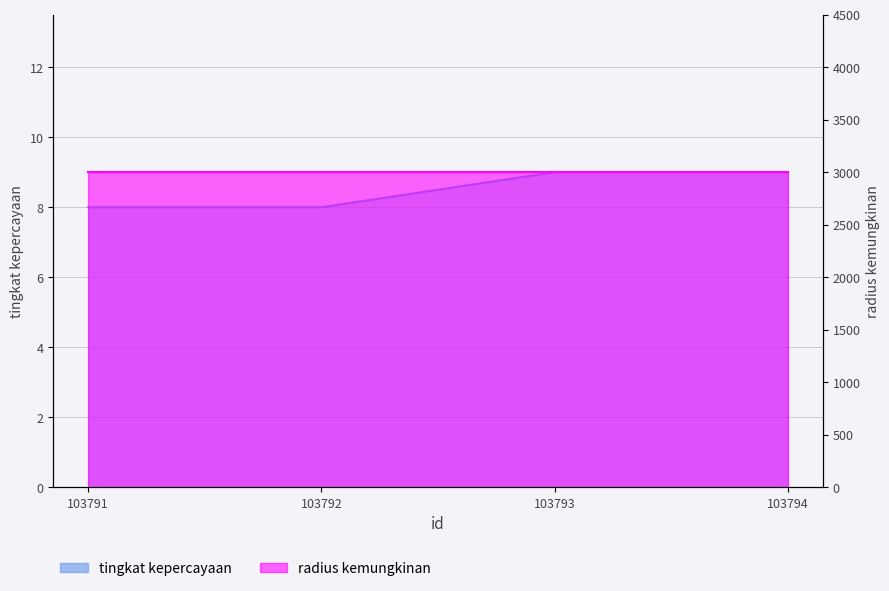

What is the difference between the second highest and second lowest values?

1